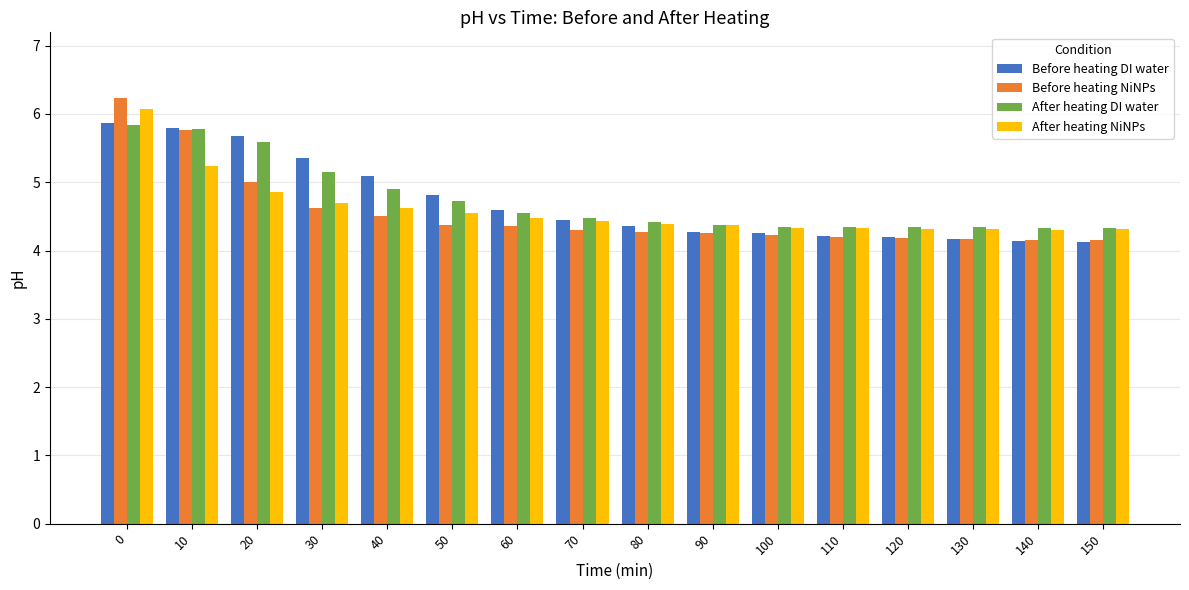

What is the greatest value displayed?

6.2